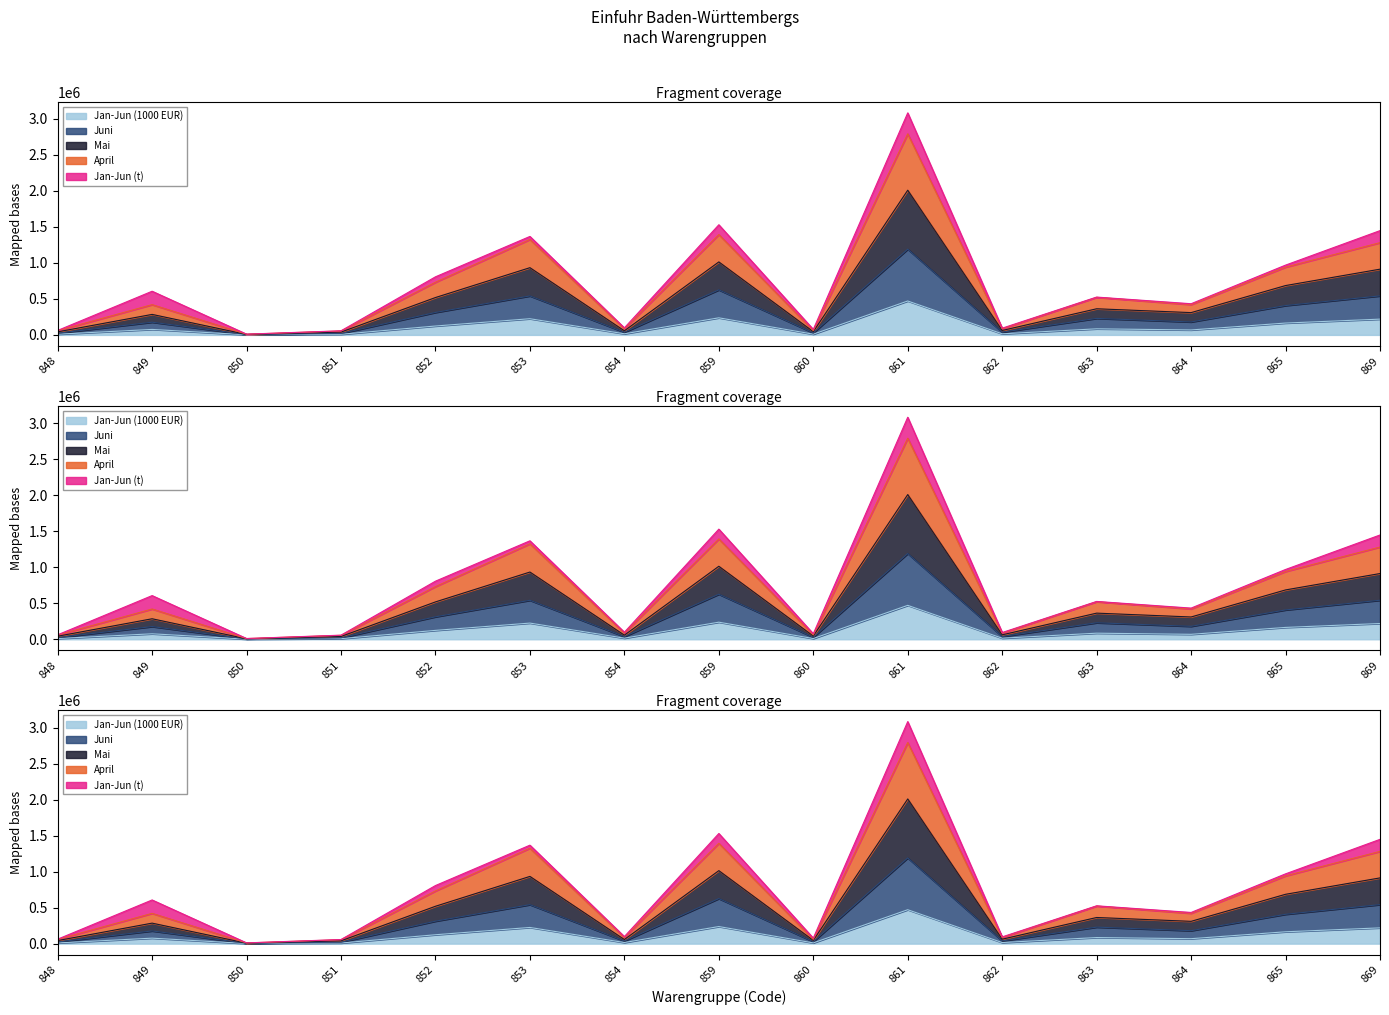

What is the total value across all series at 861?

7243007.1